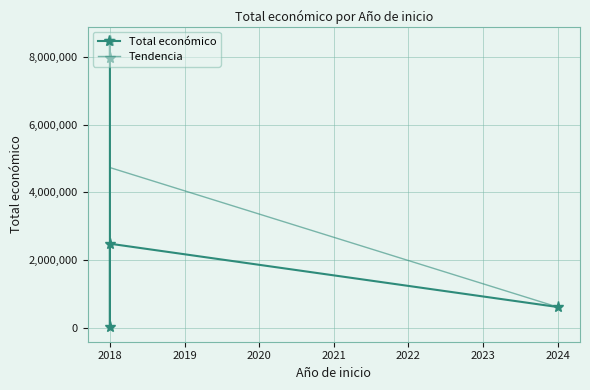

What is the smallest value displayed?

7960